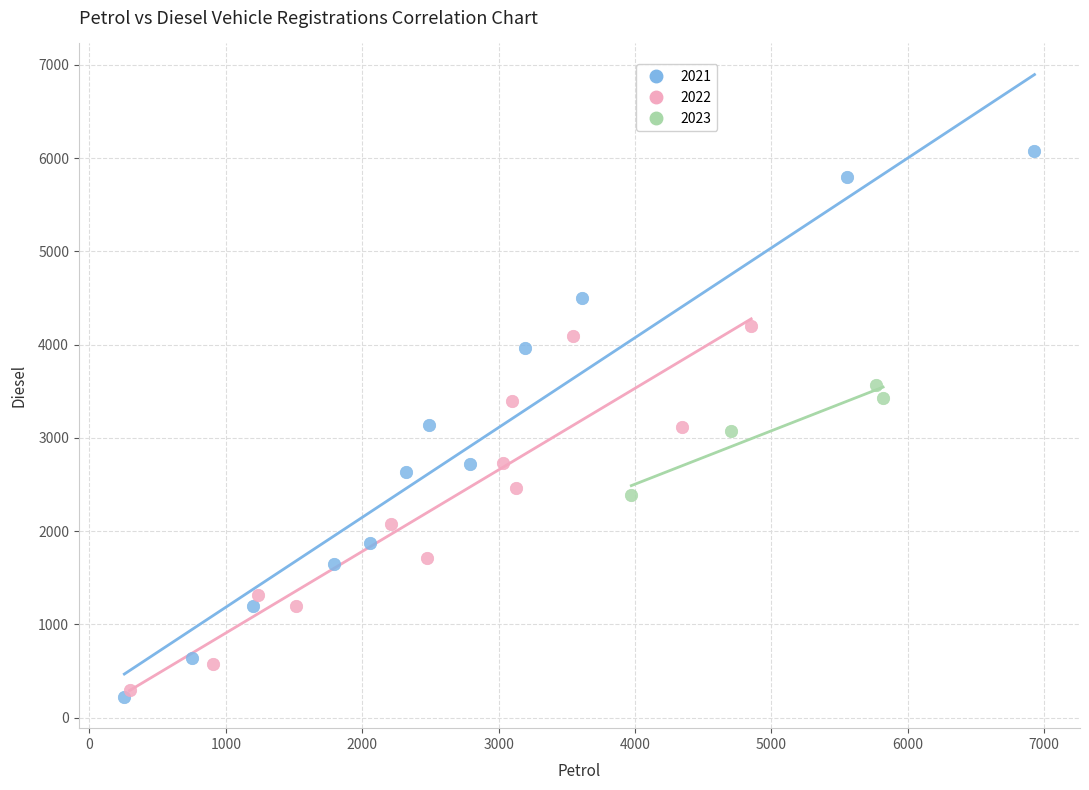

Which series contains the highest Y value?

2021